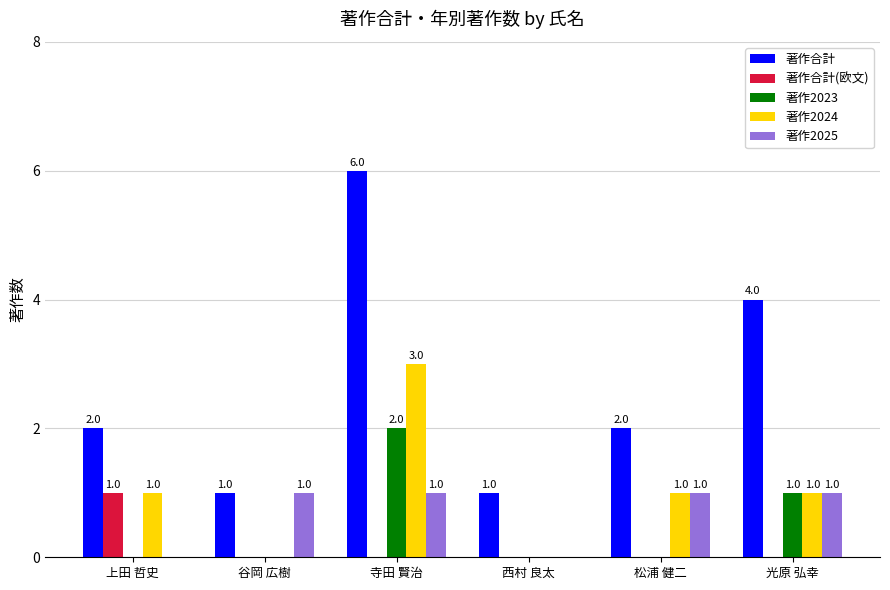

What is the greatest value displayed?

6